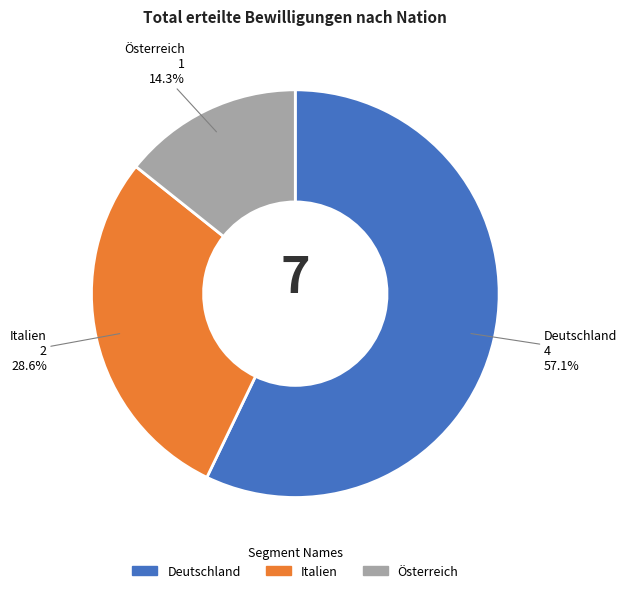

What percentage is the Österreich slice, to the nearest percent?

14%